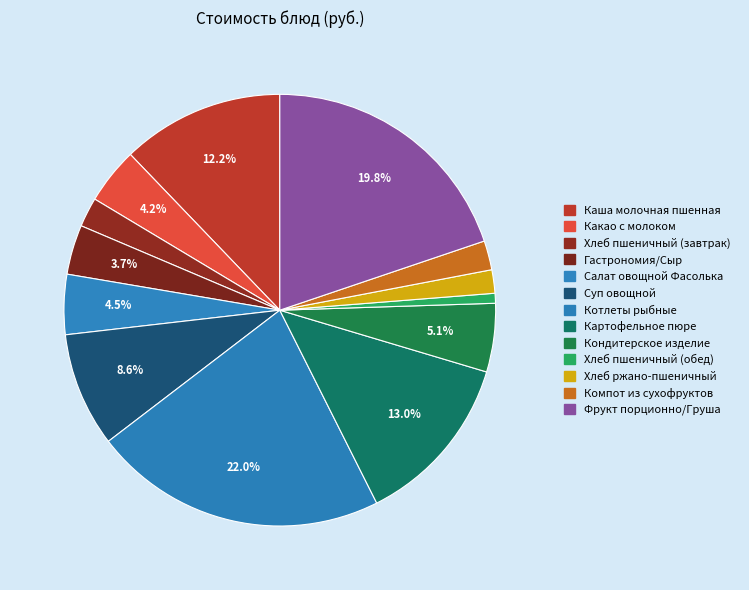

What percentage is the Картофельное пюре slice, to the nearest percent?

13%